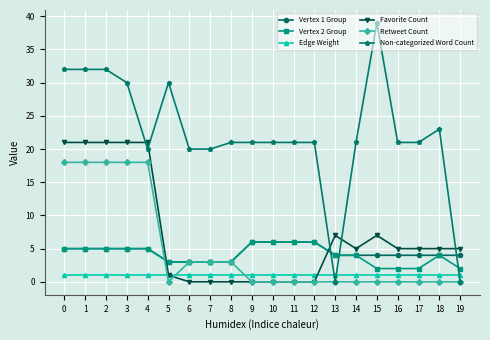

What are all the series names shown in the legend?

Vertex 1 Group, Vertex 2 Group, Edge Weight, Favorite Count, Retweet Count, Non-categorized Word Count